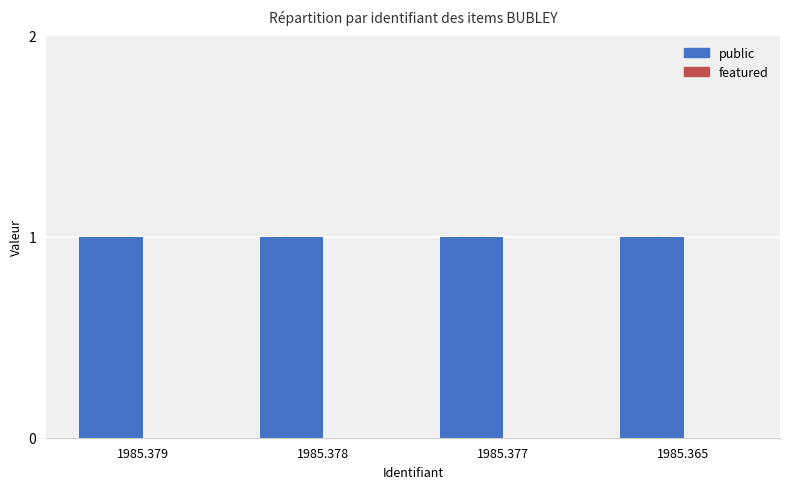

At how many categories does at least one series exceed 0?

4